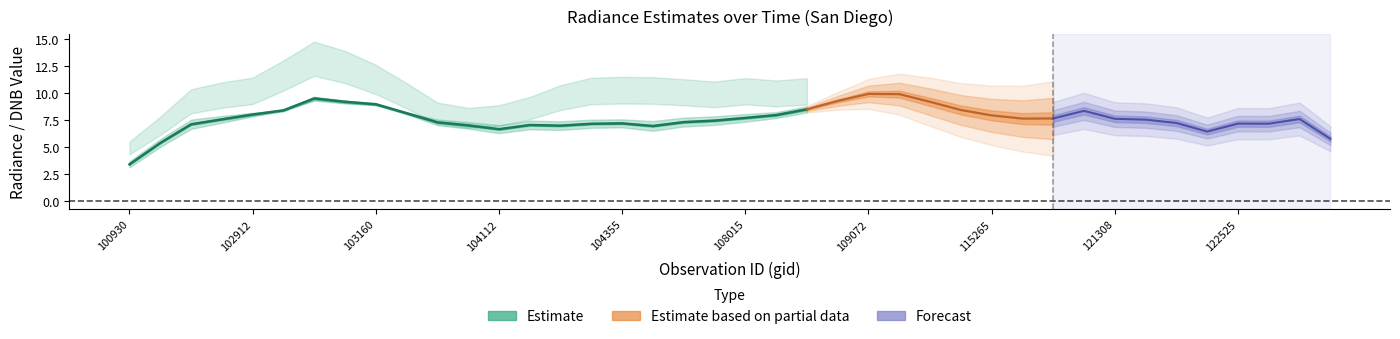

The rade9_mult_nadir_norm series shows 14.9 at 115893. True or false?

False